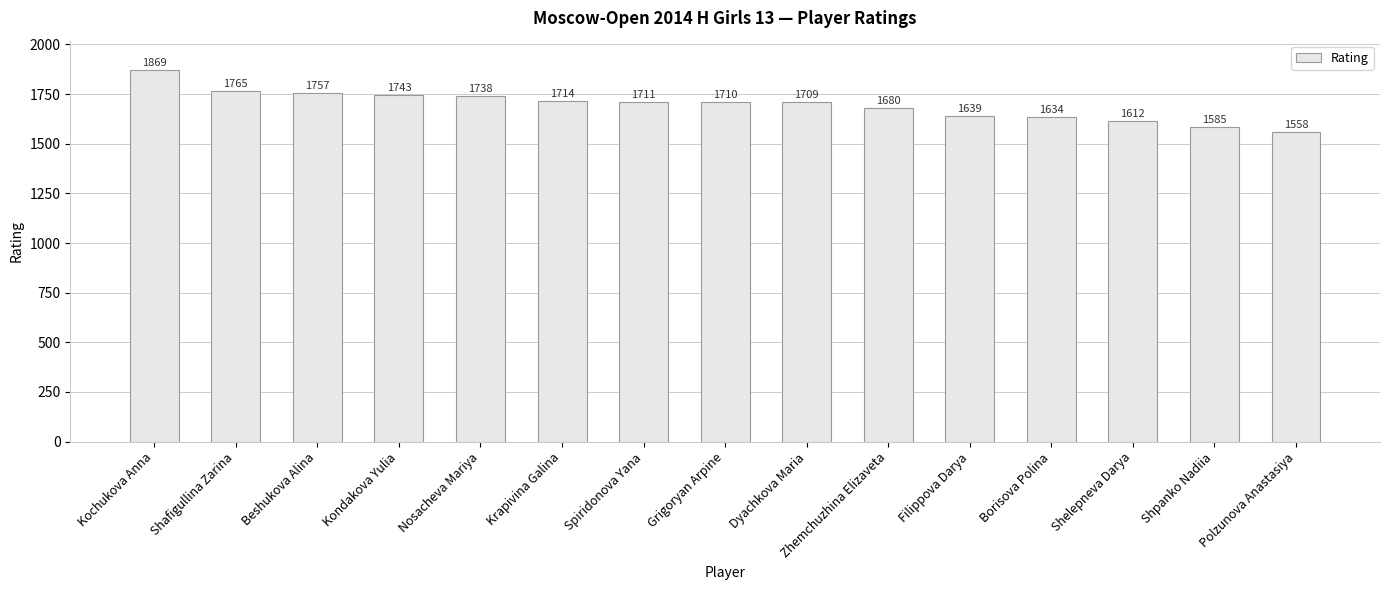

The value at Filippova Darya is 1040. True or false?

False